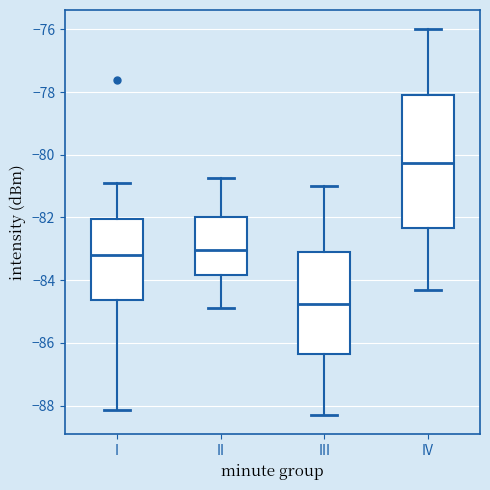

Which box's median line is the lowest?

III